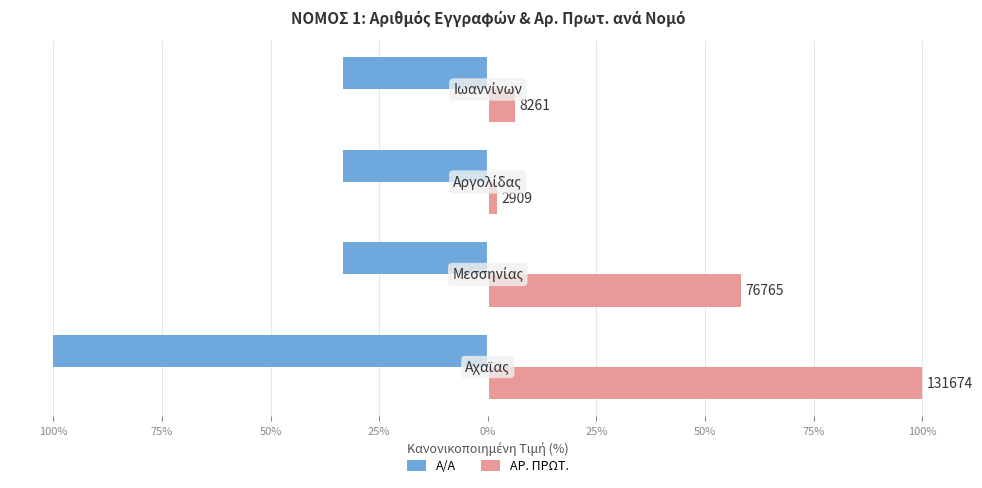

Which series has the largest total across all categories?

ΑΡ. ΠΡΩΤ.